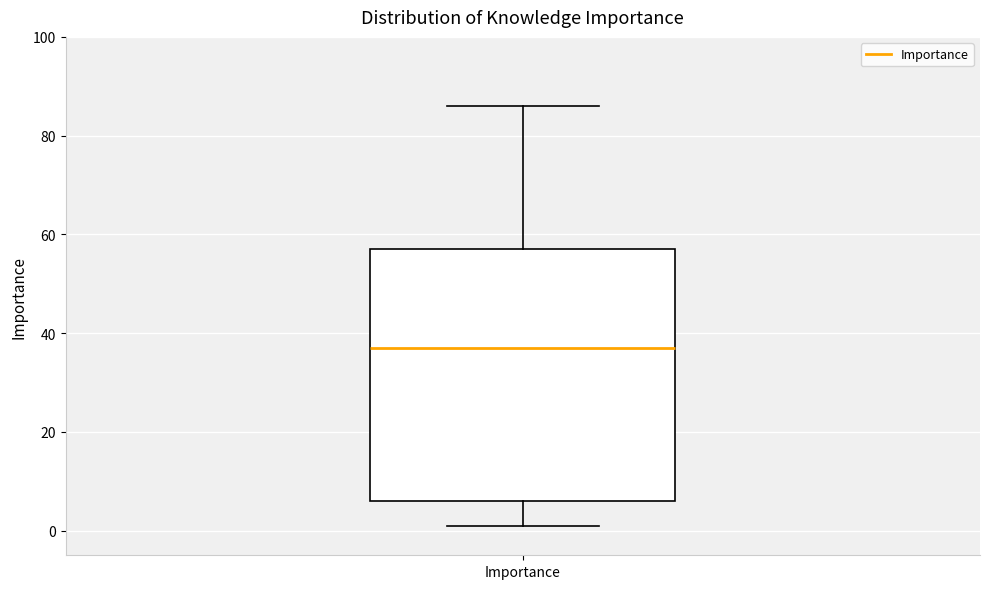

Read this box plot against the y-axis: the position of the median line, the range covered by the box, and the ends of both whiskers. The values are not printed on the chart, so give them approximately, as read against the axis.

median 38, box 6 to 58, whiskers 2 to 86